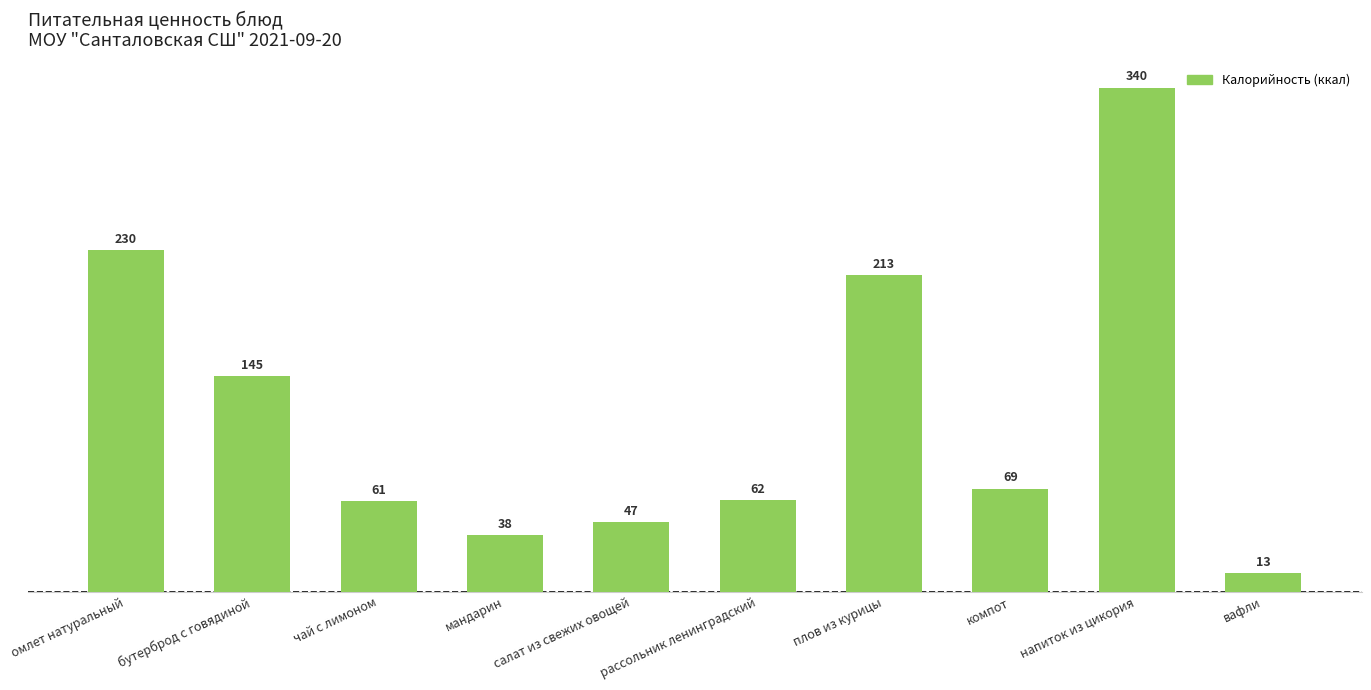

What is the difference between the values at омлет натуральный and бутерброд с говядиной?

85.0